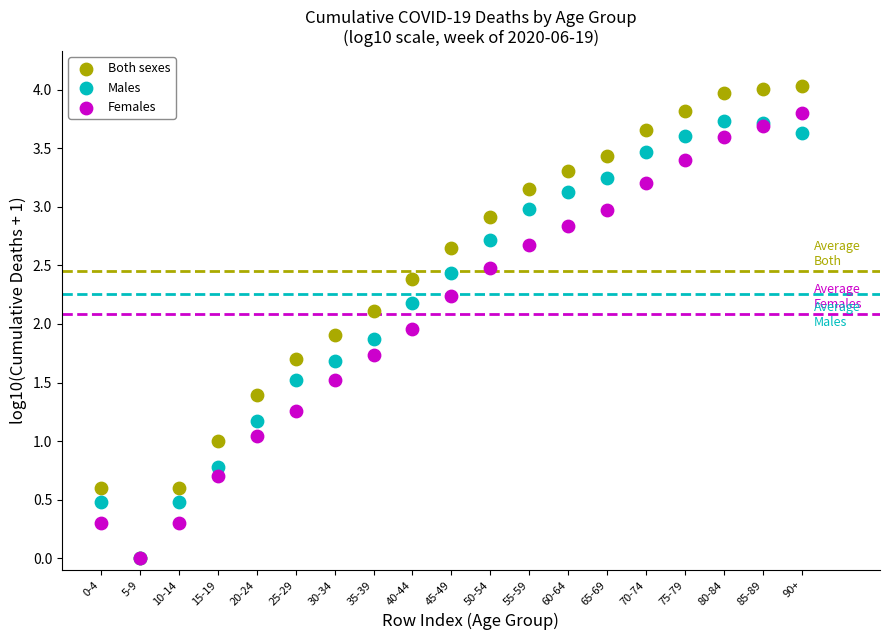

What are all the series names shown in the legend?

Both sexes, Males, Females